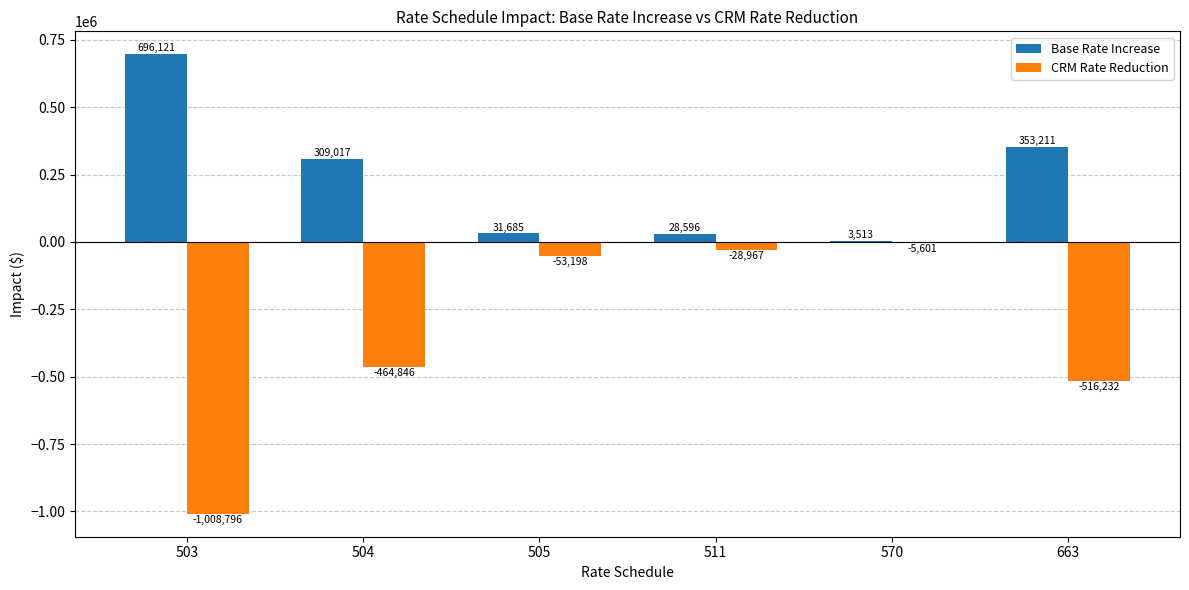

Is the value of Base Rate Increase at 570 greater than the value of CRM Rate Reduction at 511?

Yes